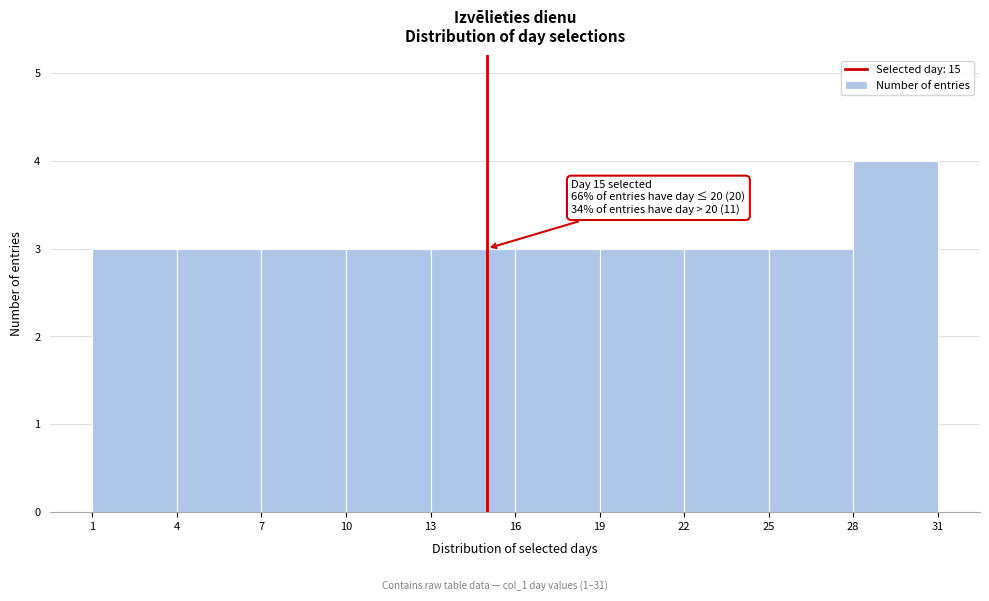

Which range on the x-axis has the tallest bar?

28 to 31